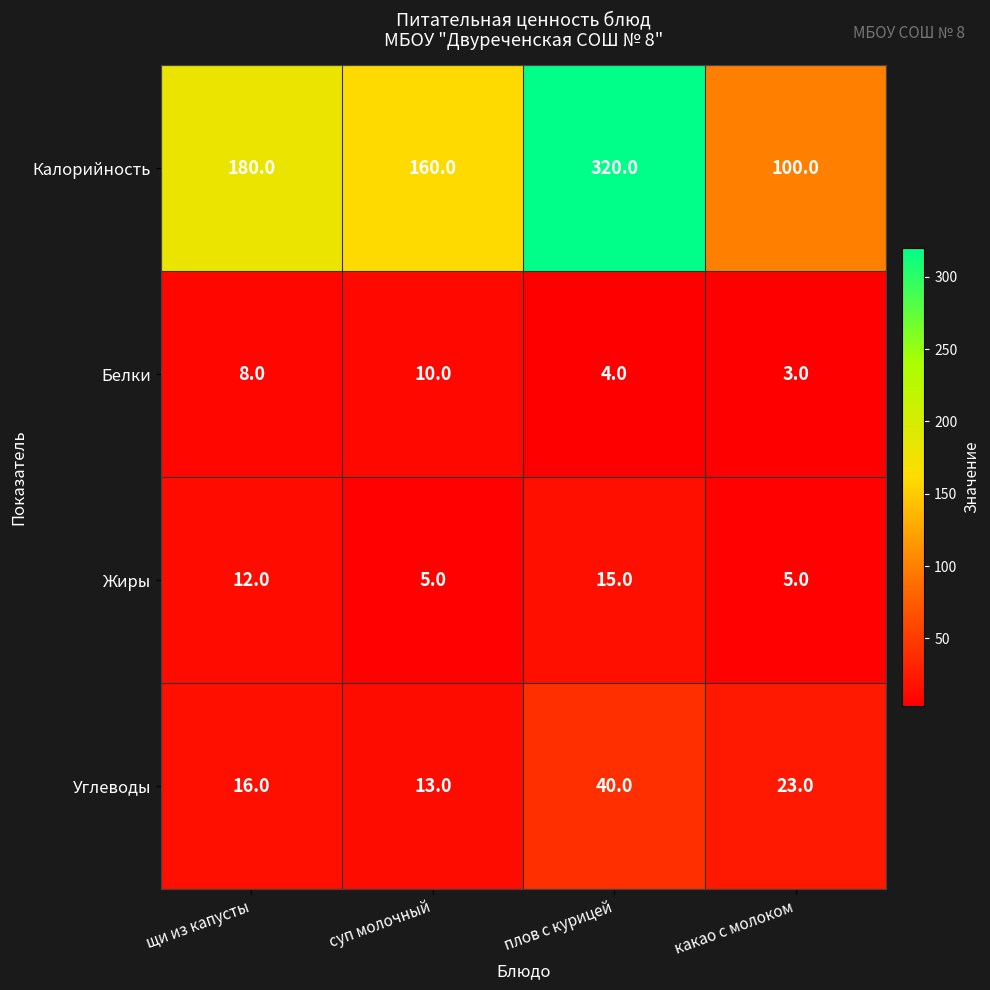

Which series has the largest range (max minus min)?

Калорийность